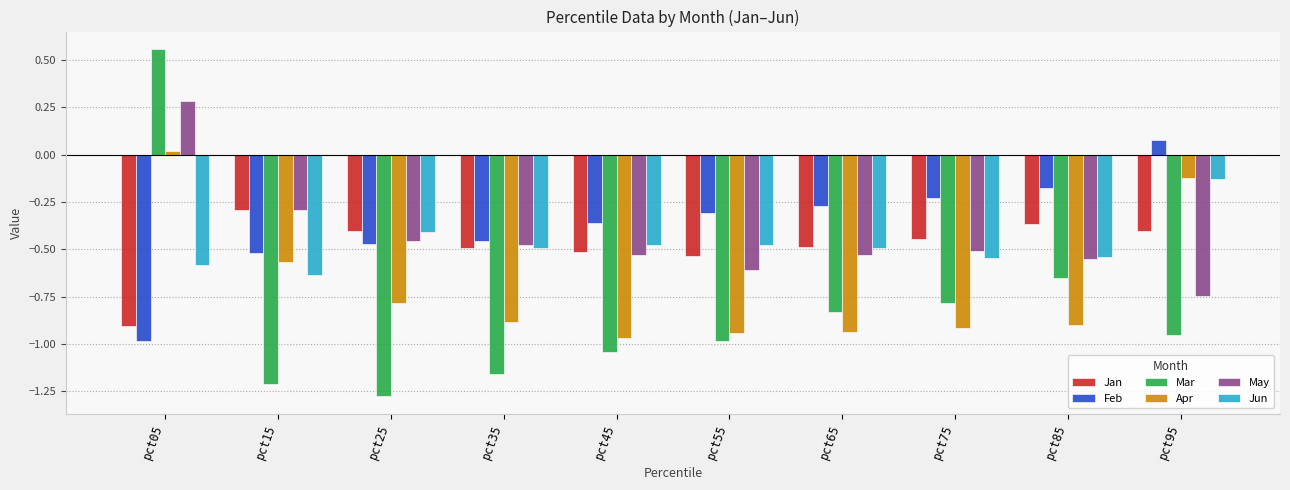

What is the total value across all series at pct95?

-2.3